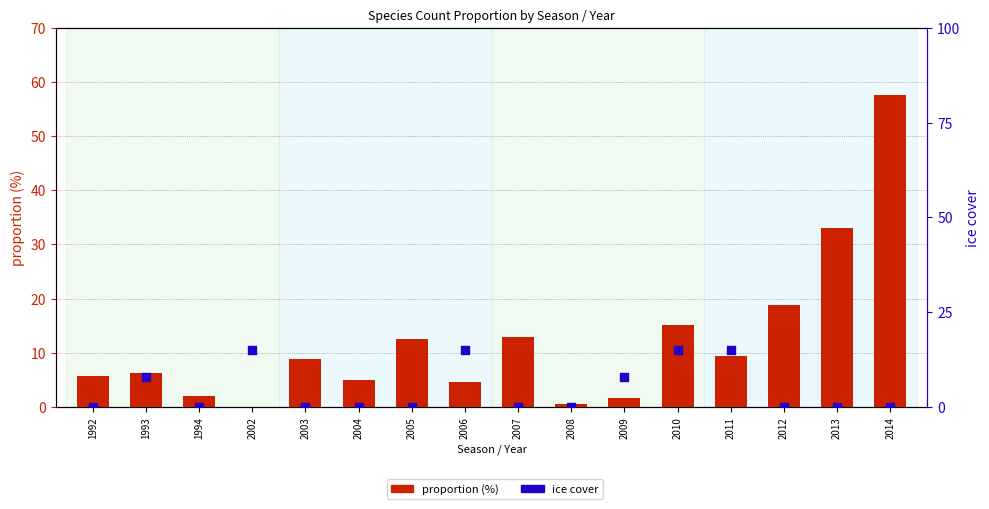

What is the total value across all series at 2003?

8.8